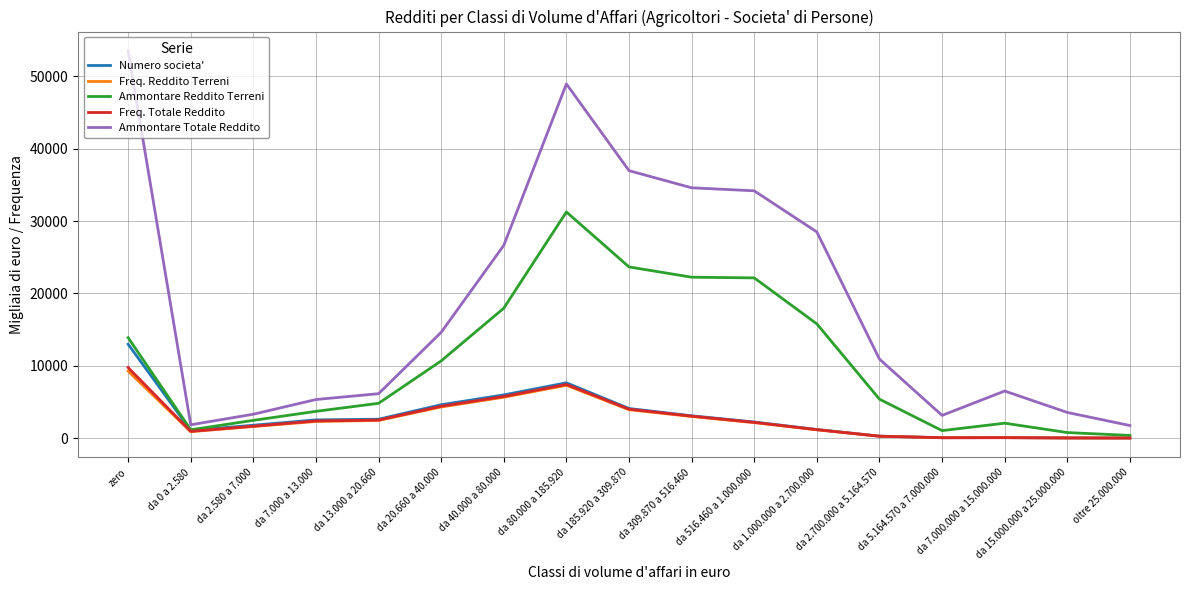

What are all the series names shown in the legend?

Numero societa', Freq. Reddito Terreni, Ammontare Reddito Terreni, Freq. Totale Reddito, Ammontare Totale Reddito